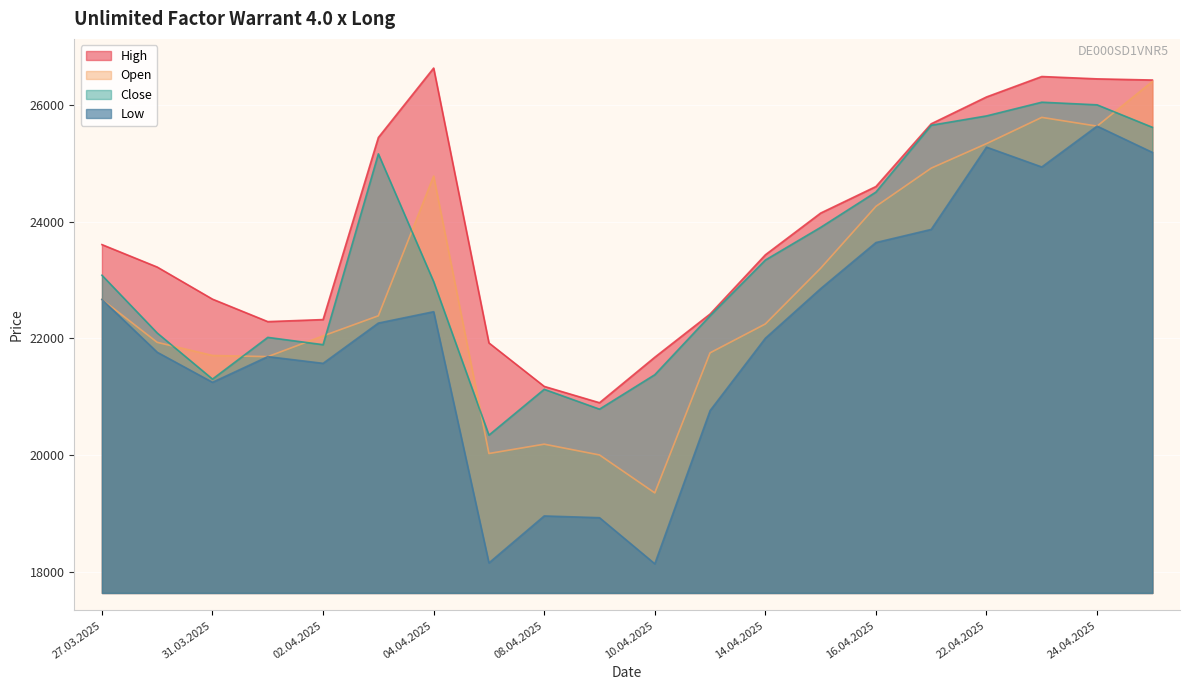

What is the maximum value for High?

26630